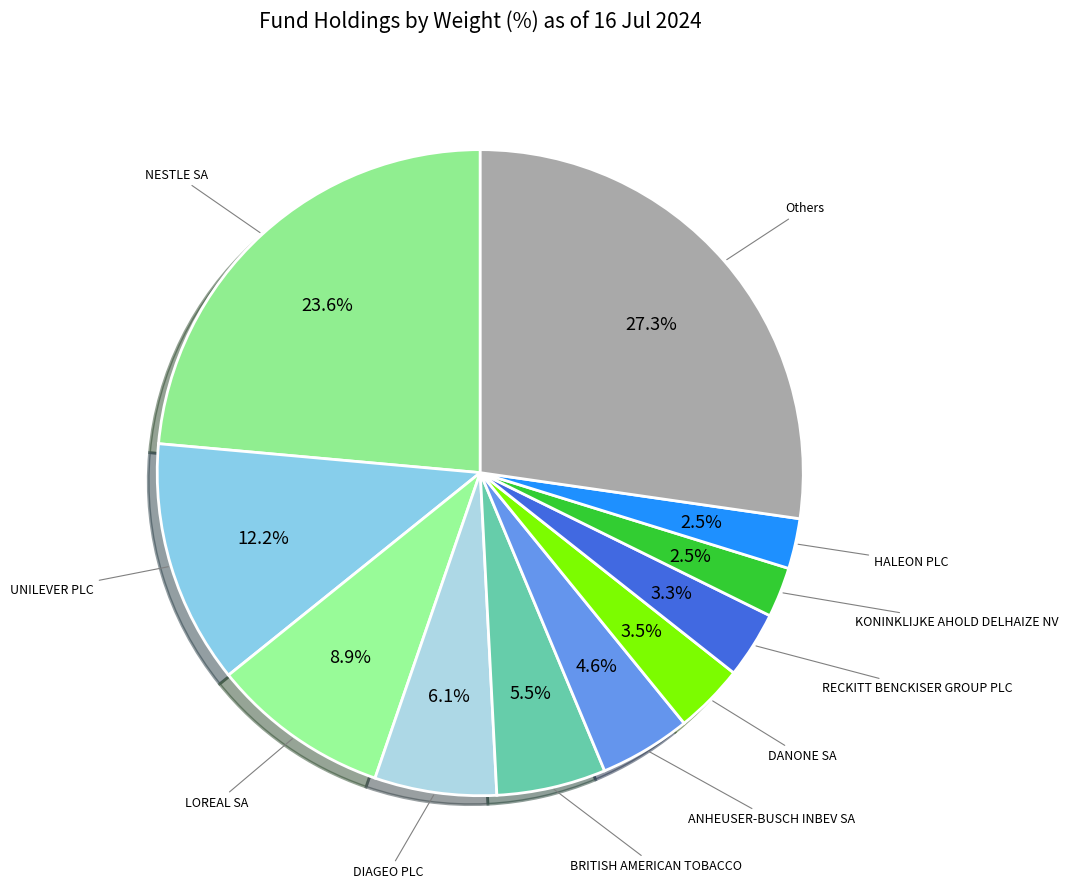

Count the number of slices in the pie.

11